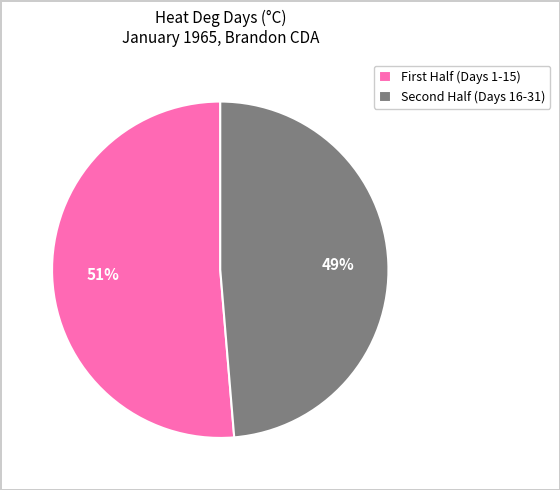

Does any single category account for the majority?

Yes